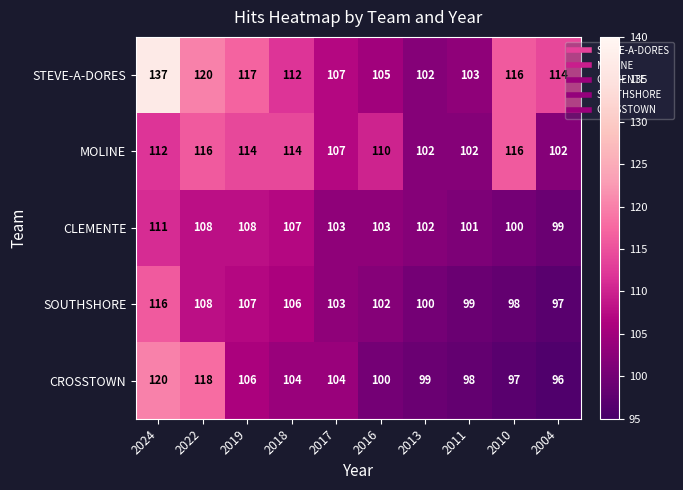

At which category is the sum across all series the highest?

2024